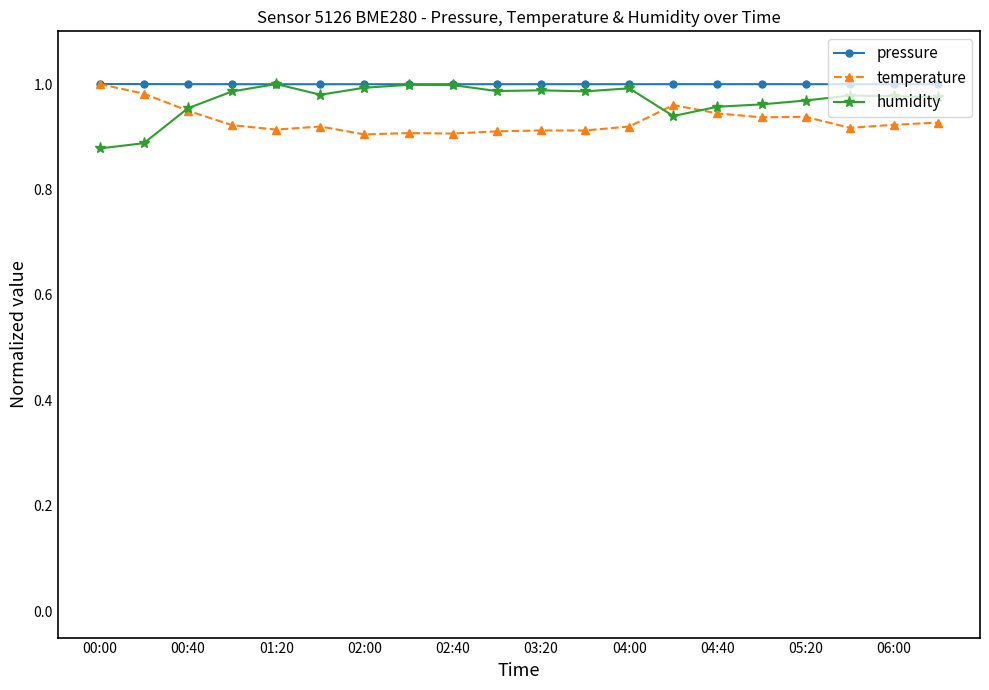

At how many categories does at least one series exceed 0?

20